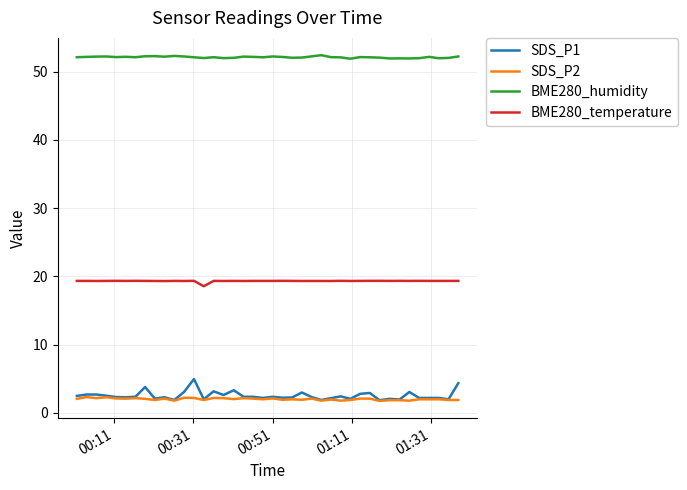

Which series has the largest range (max minus min)?

SDS_P1